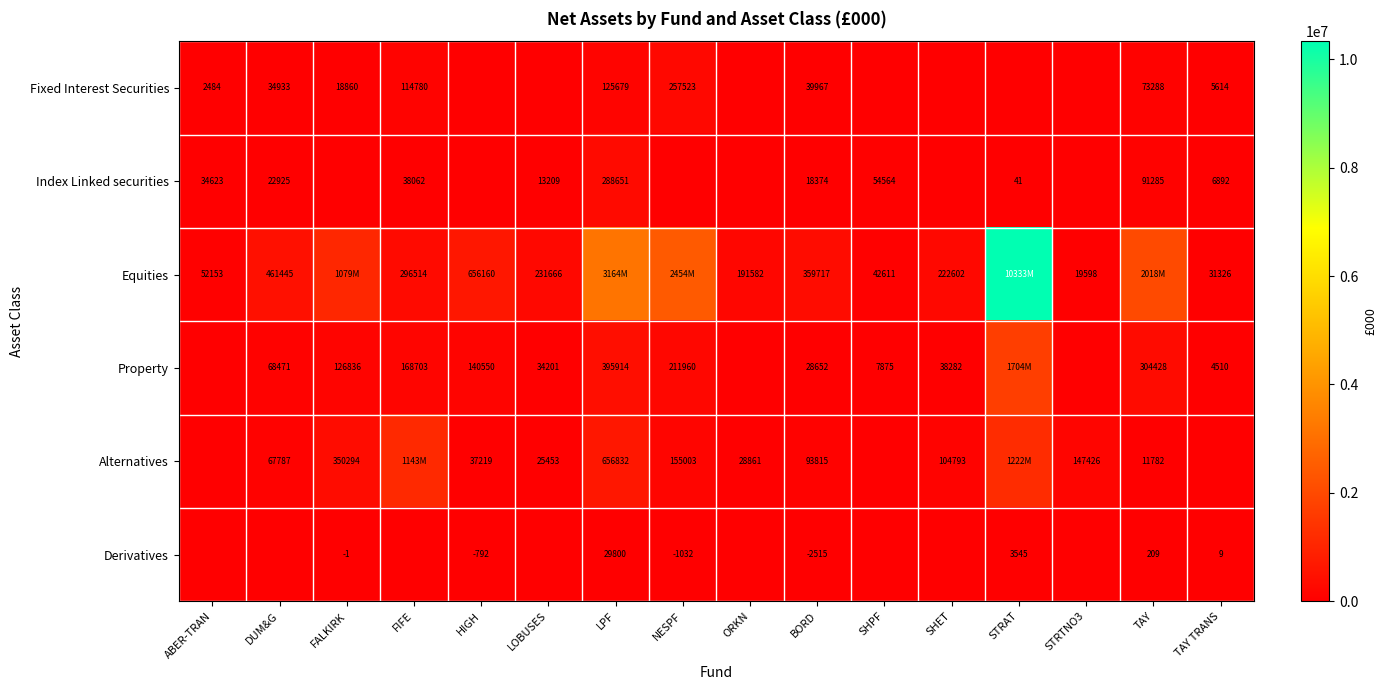

Which has a higher value, SHPF or TAY TRANS?

TAY TRANS